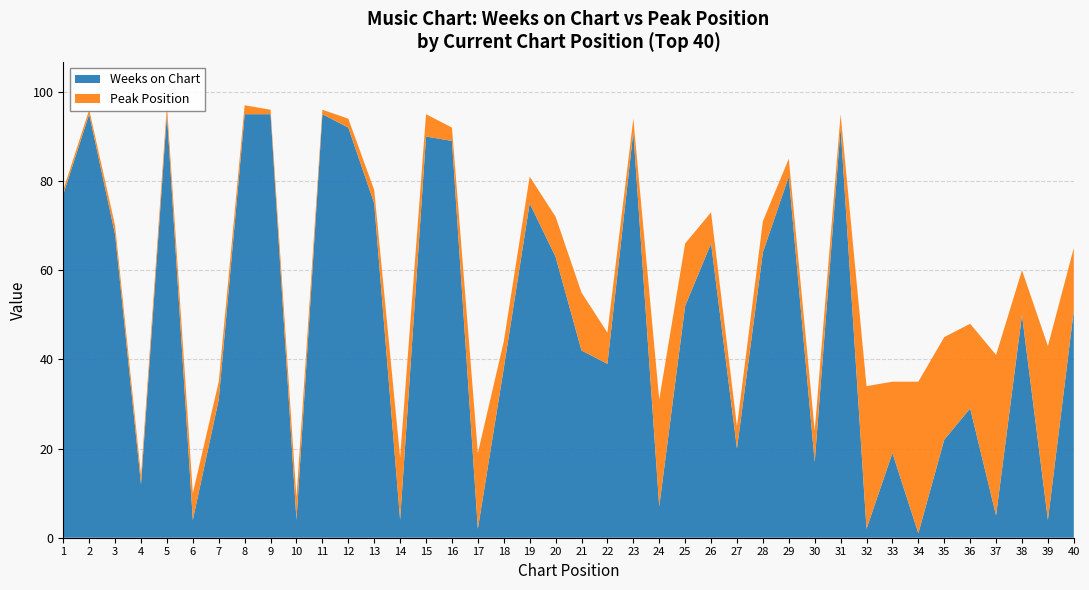

Reading left to right, list all the values displayed in this chart.

Weeks on Chart: 77	95	68	12	95	4	31	95	95	4	95	92	75	4	90	89	2	38	75	63	42	39	91	7	52	66	20	64	81	17	92	2	19	1	22	29	5	50	4	51
Peak Position: 1	1	2	2	2	6	4	2	1	5	1	2	3	14	5	3	17	6	6	9	13	7	3	24	14	7	5	7	4	7	3	32	16	34	23	19	36	10	39	14